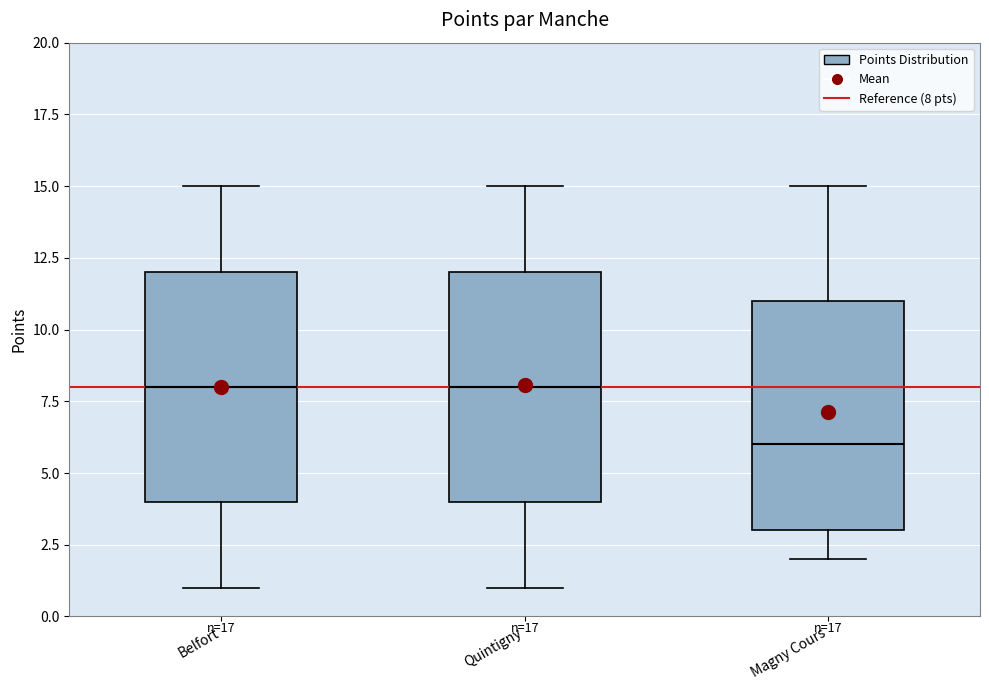

Where does the median line of the box for Belfort sit on the y-axis? The values are not printed on the chart, so give them approximately, as read against the axis.

8